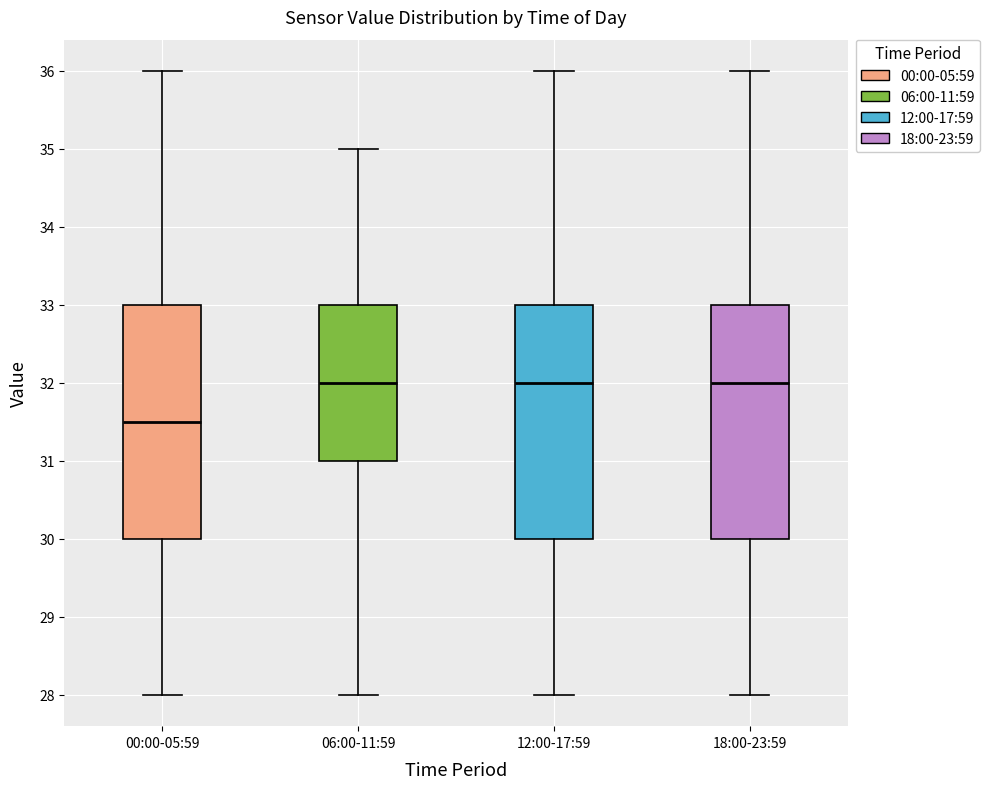

Where does the upper whisker of the box for 18:00-23:59 end on the y-axis? The values are not printed on the chart, so give them approximately, as read against the axis.

36.0